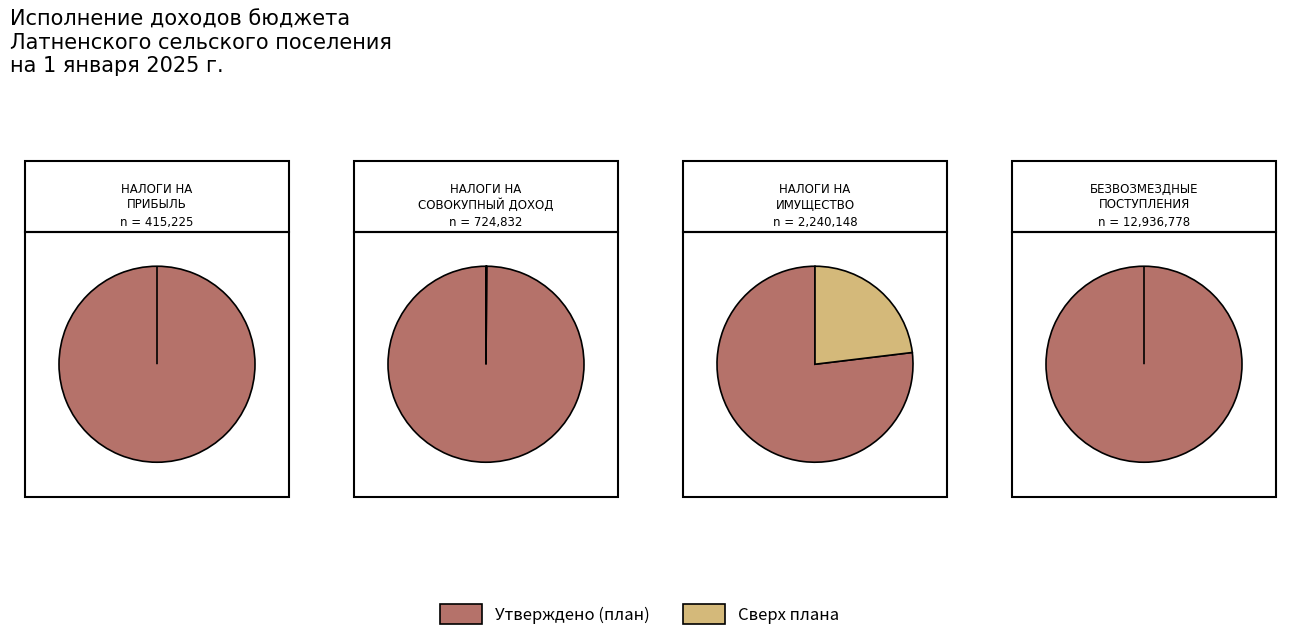

Is it true that БЕЗВОЗМЕЗДНЫЕ ПОСТУПЛЕНИЯ is 74% of the pie?

False